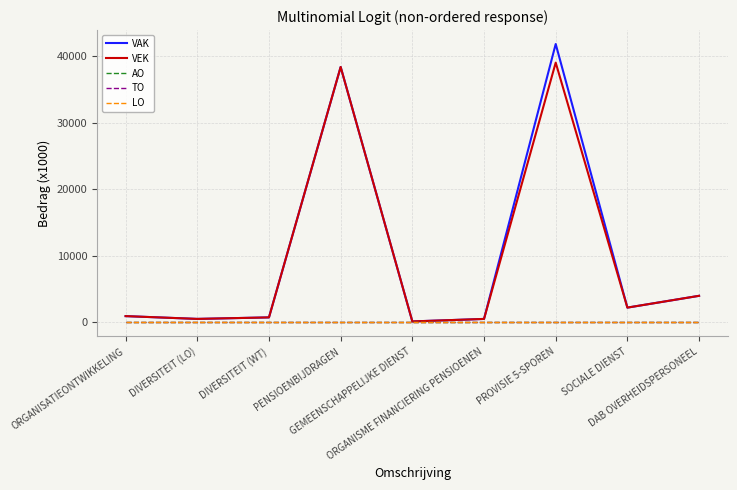

At how many categories does at least one series exceed 37846?

2